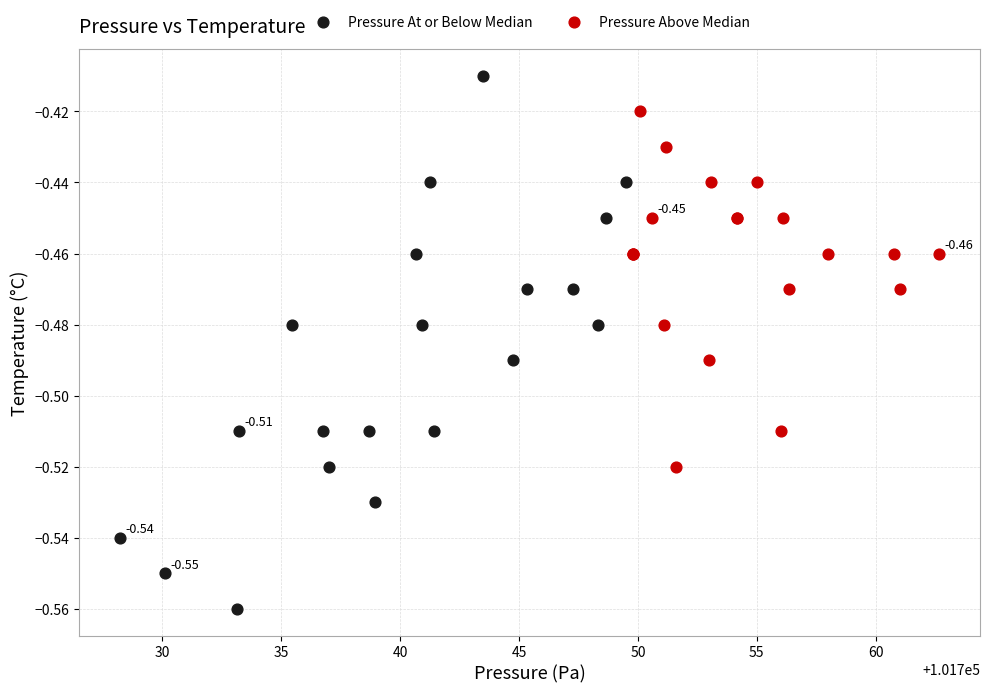

What are all the series names shown in the legend?

Pressure At or Below Median, Pressure Above Median